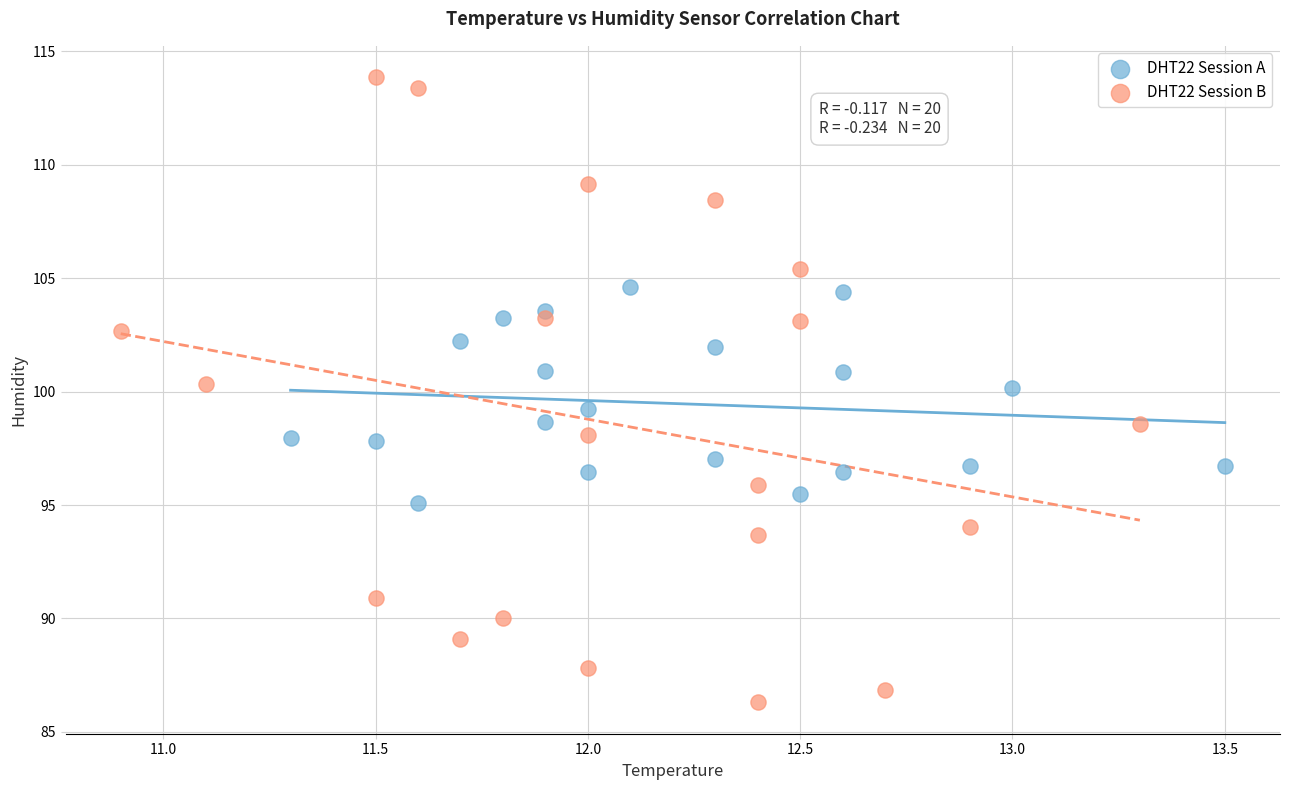

Which series reaches the minimum Y coordinate?

DHT22 Session B